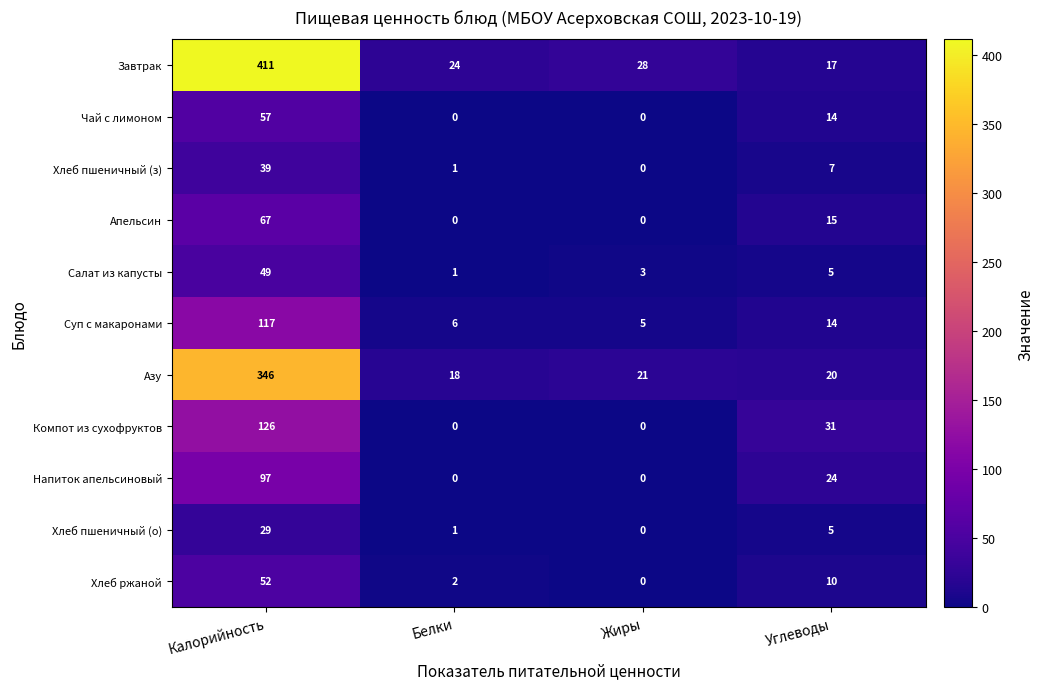

What is the highest value of the Хлеб ржаной series?

52